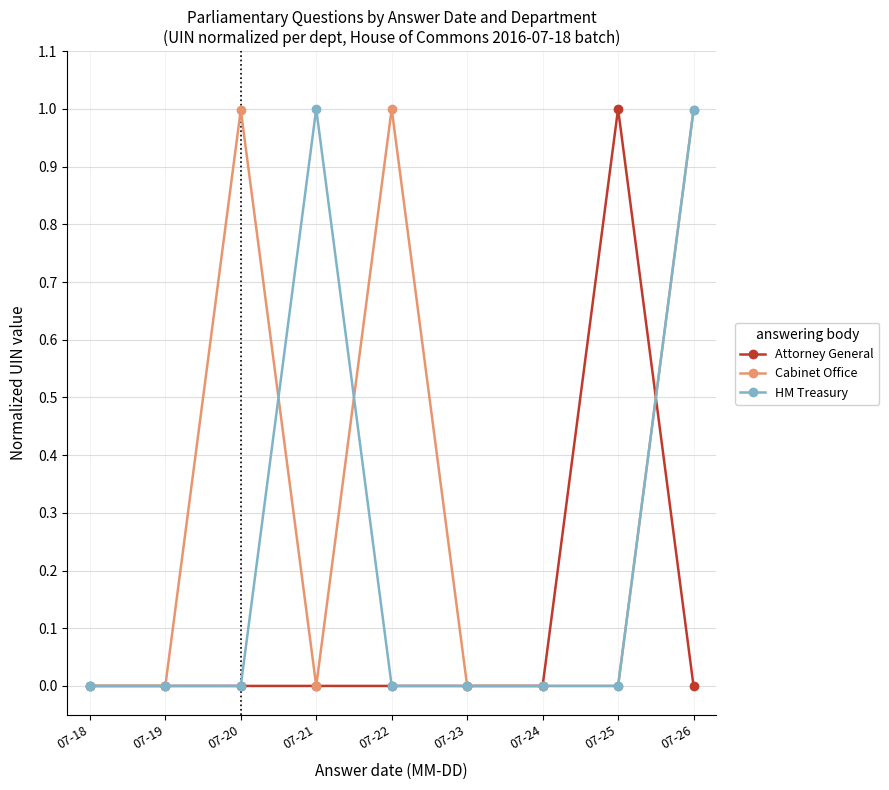

At which label does Attorney General reach its peak?

07-25